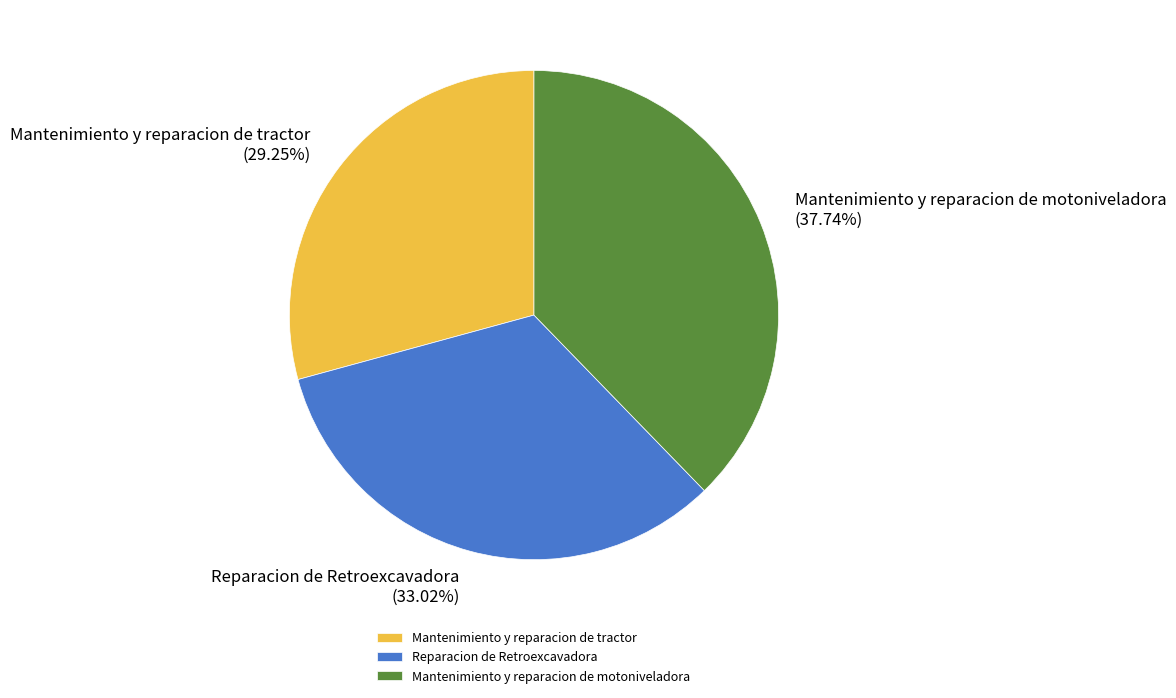

To the nearest percent, what portion does Reparacion de Retroexcavadora represent?

33%